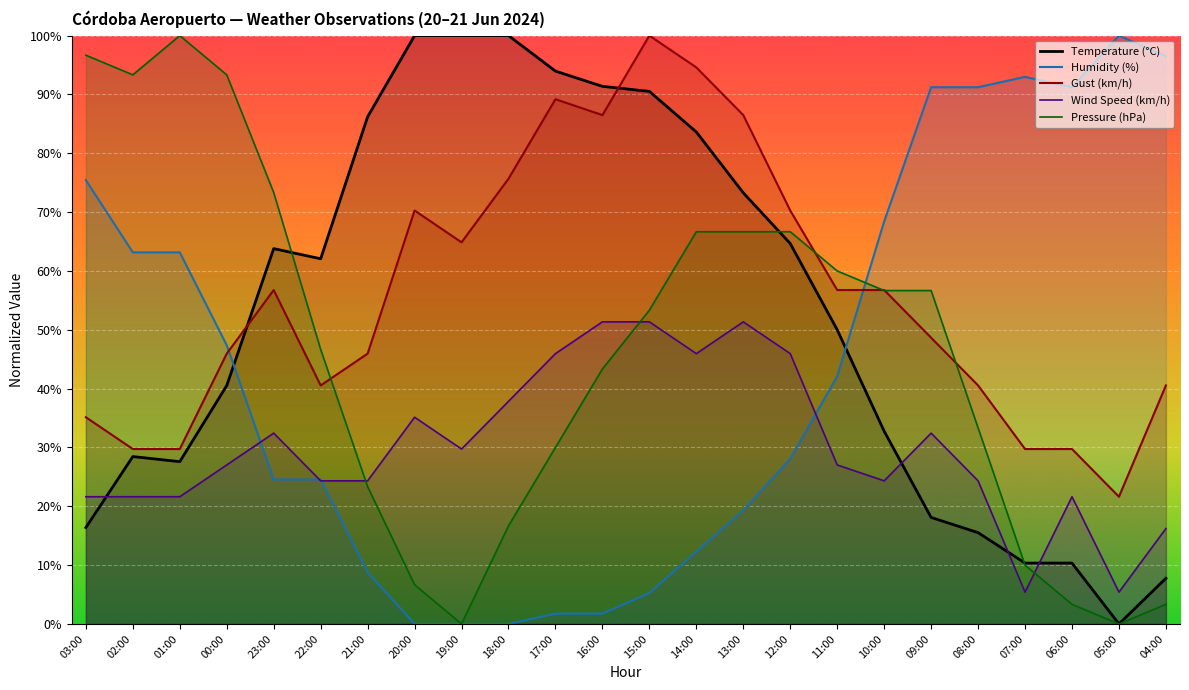

How many distinct data groups are displayed?

5